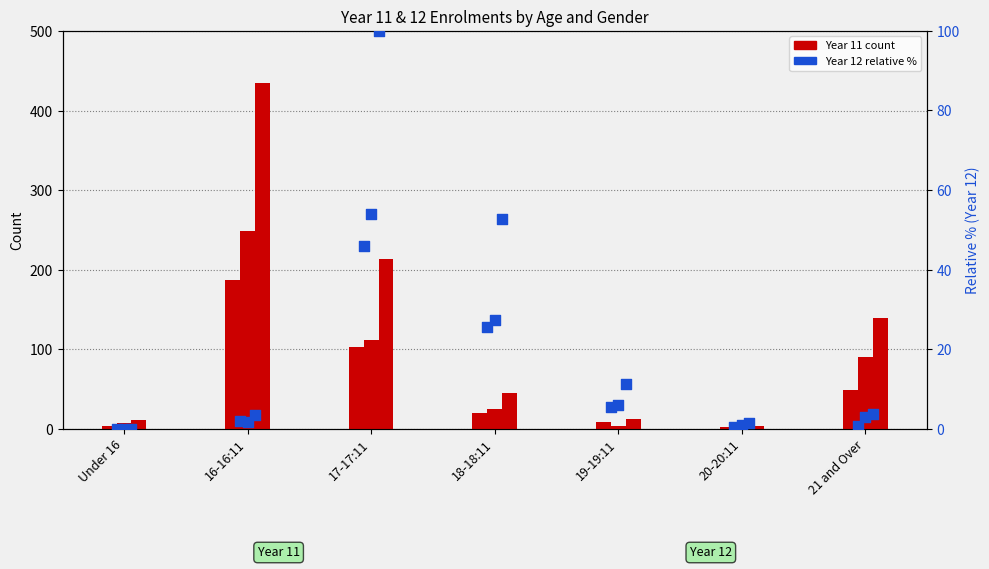

Which series contains the lowest Y value?

Year 12 - Male